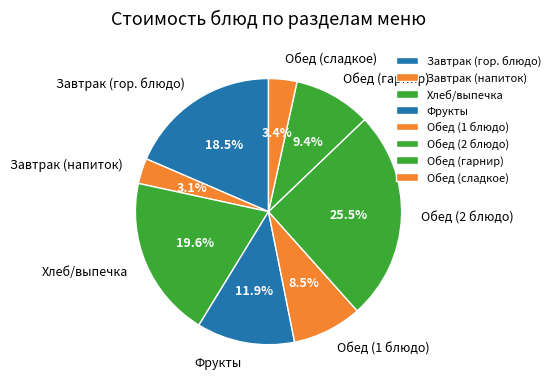

Which category has the biggest portion of the pie?

Обед (2 блюдо)